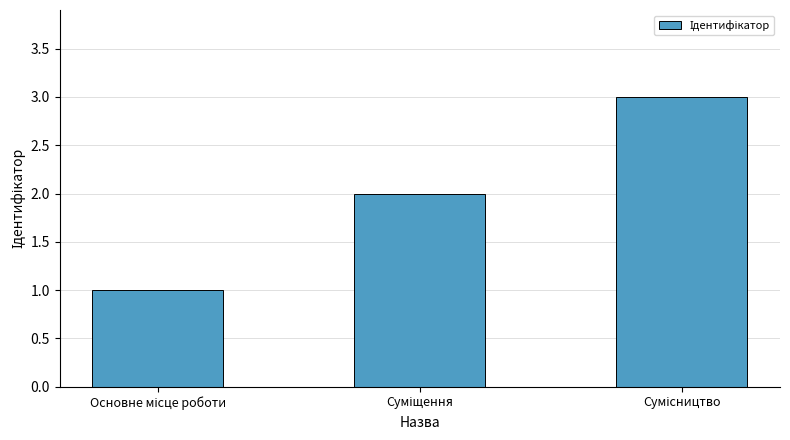

What is the difference between the maximum and minimum values?

2